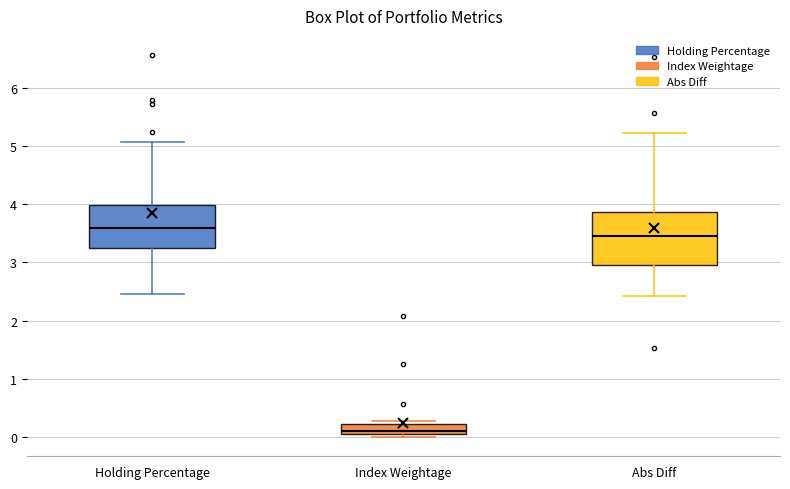

Which box's median line is the lowest?

Index Weightage